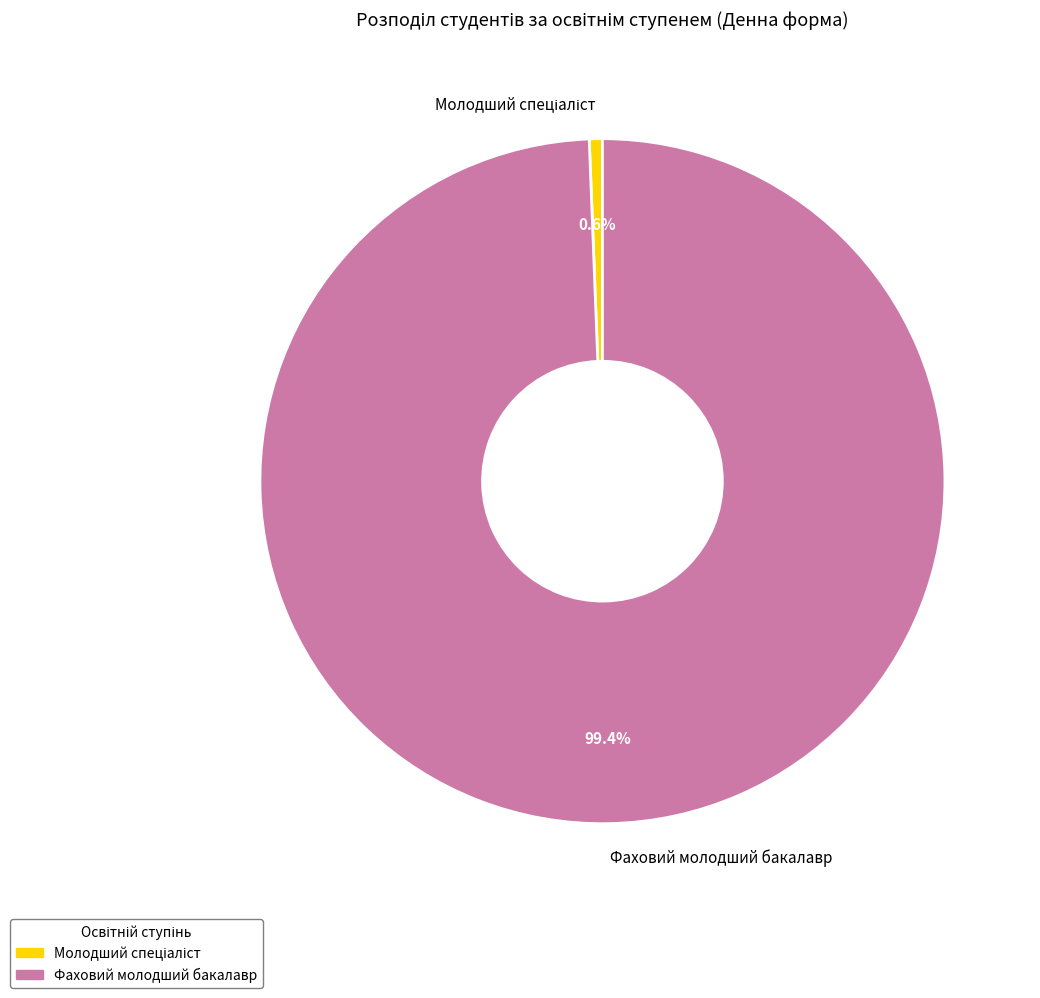

What is the largest slice in the pie chart?

Фаховий молодший бакалавр